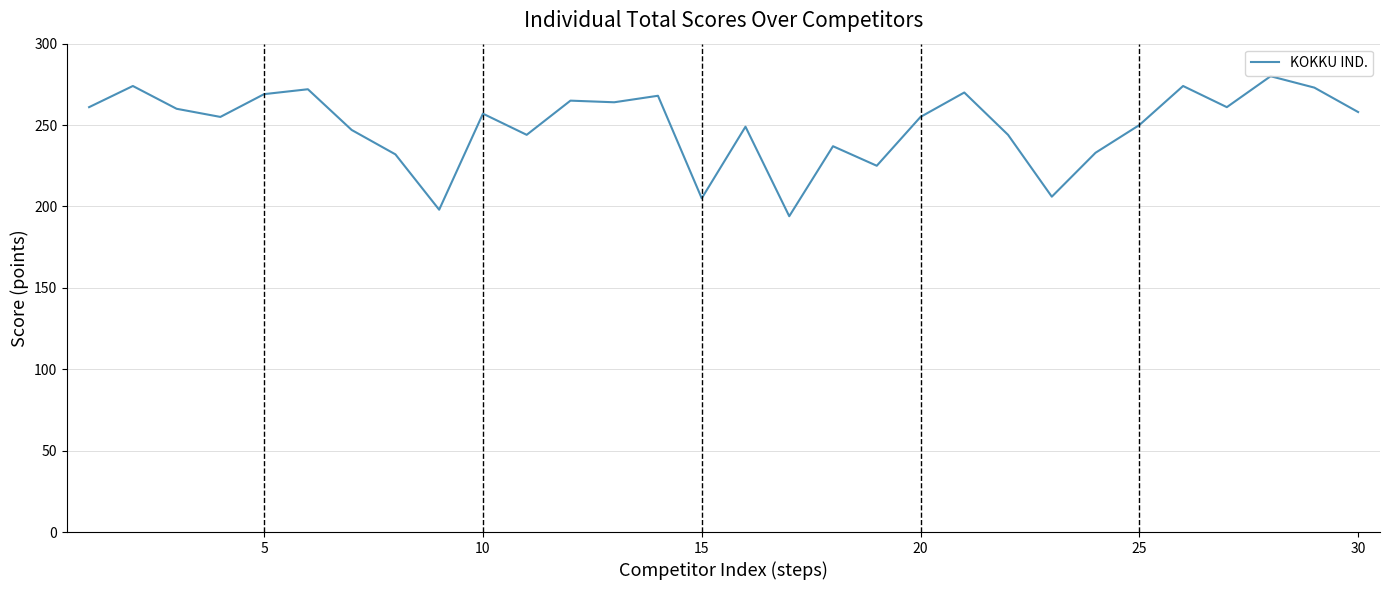

Does the chart have visible grid lines?

Yes